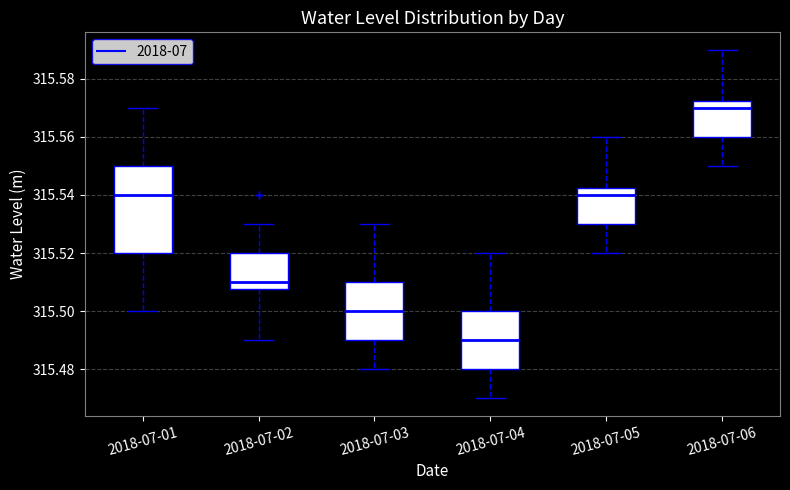

Comparing the boxes themselves (not the whiskers), which one is the tallest?

2018-07-01